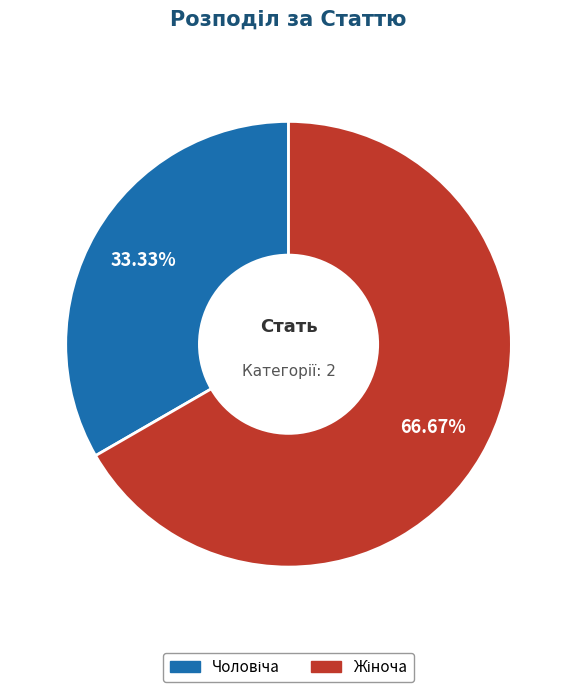

Is there any slice that represents more than half of the pie?

Yes